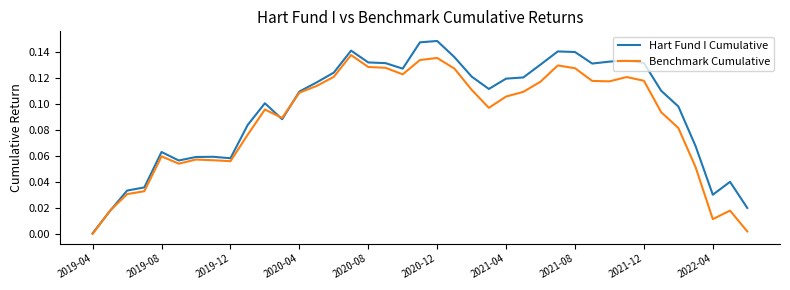

Which series has the widest spread of values?

Hart Fund I Cumulative